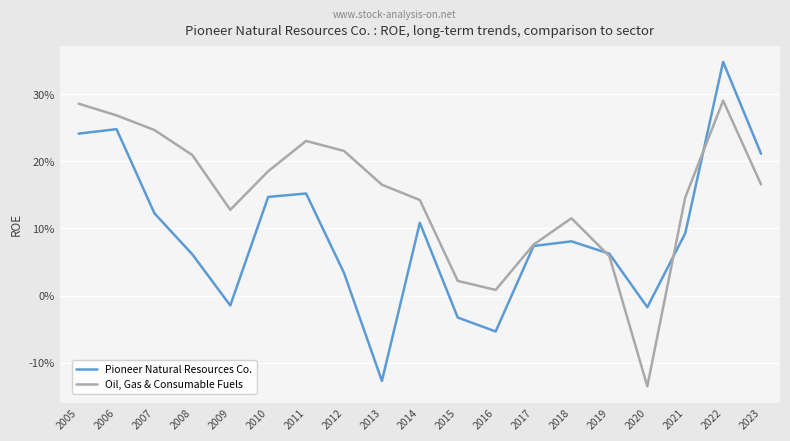

Does the chart have visible grid lines?

Yes